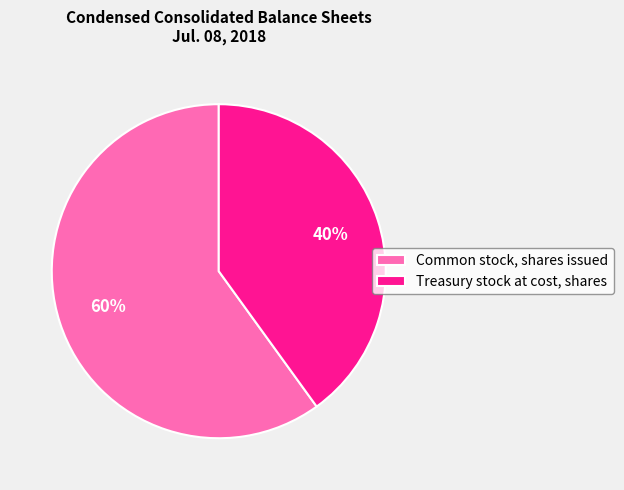

How many segments does this pie chart have?

2